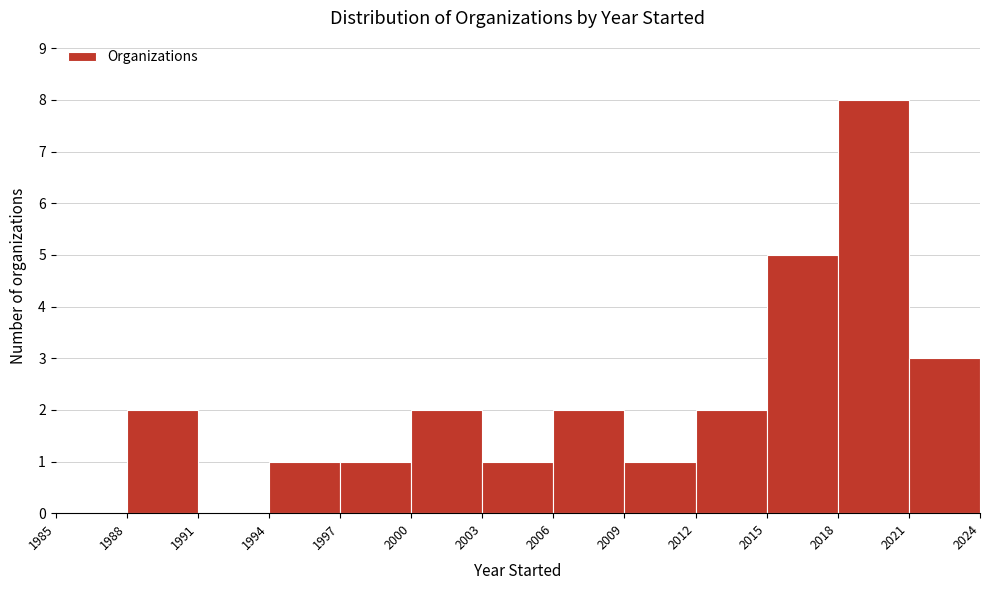

Reading left to right, transcribe this chart: for each bar, give the range it covers on the x-axis and its height. The values are not printed on the chart, so give them approximately, as read against the axis.

1985 to 1988: 0
1988 to 1991: 2
1991 to 1994: 0
1994 to 1997: 1
1997 to 2000: 1
2000 to 2003: 2
2003 to 2006: 1
2006 to 2009: 2
2009 to 2012: 1
2012 to 2015: 2
2015 to 2018: 5
2018 to 2021: 8
2021 to 2024: 3